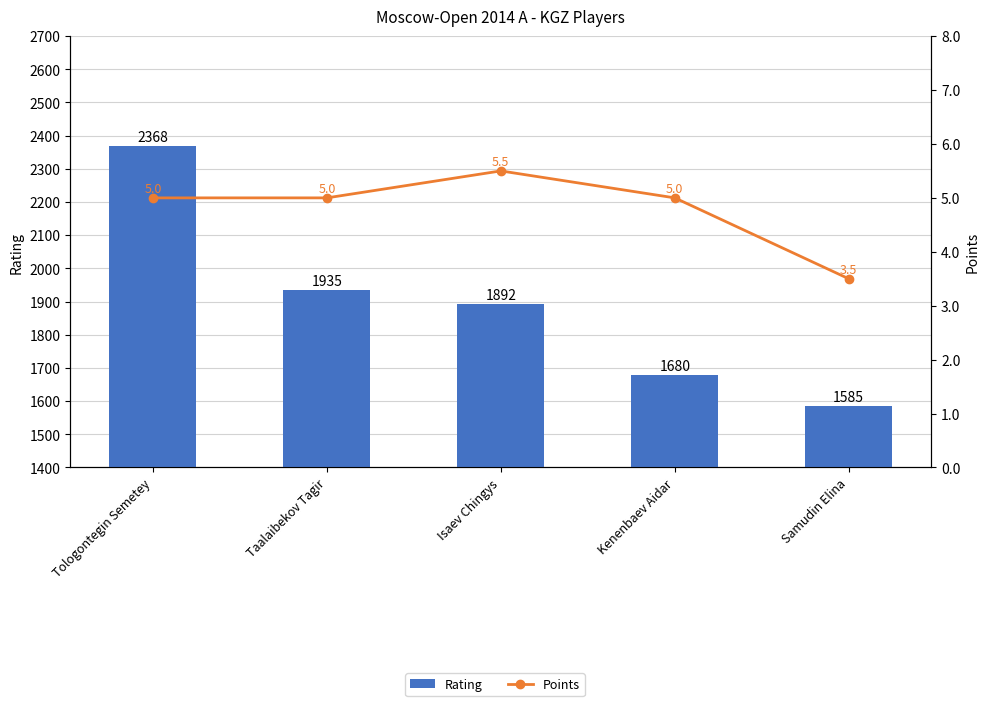

Between Isaev Chingys and Kenenbaev Aidar, which series saw the biggest shift?

Rating